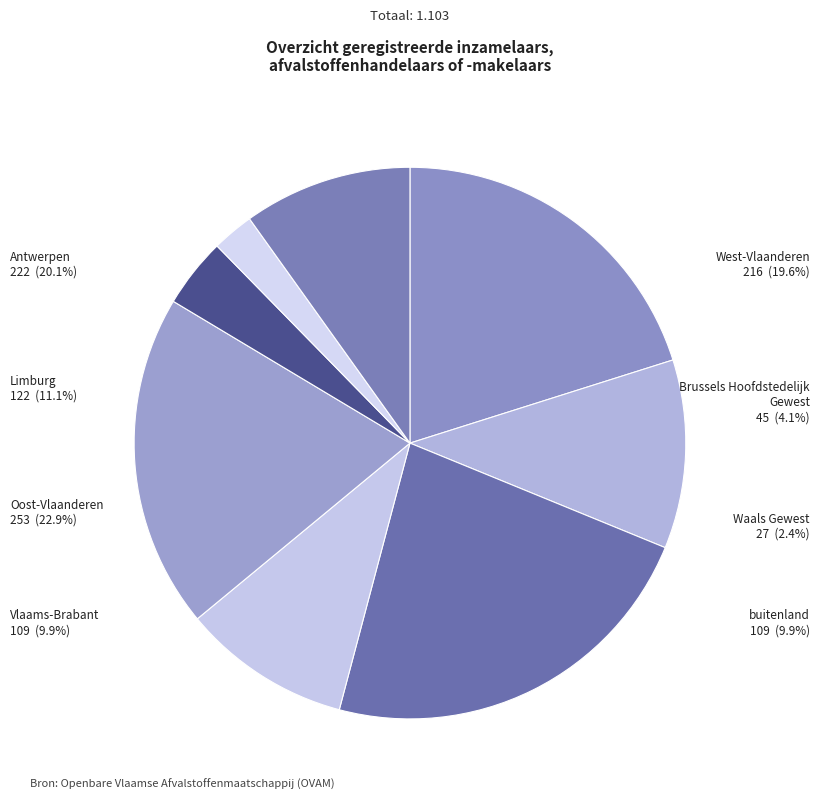

What is the ratio of the value at Brussels Hoofdstedelijk Gewest to the value at Antwerpen?

0.2